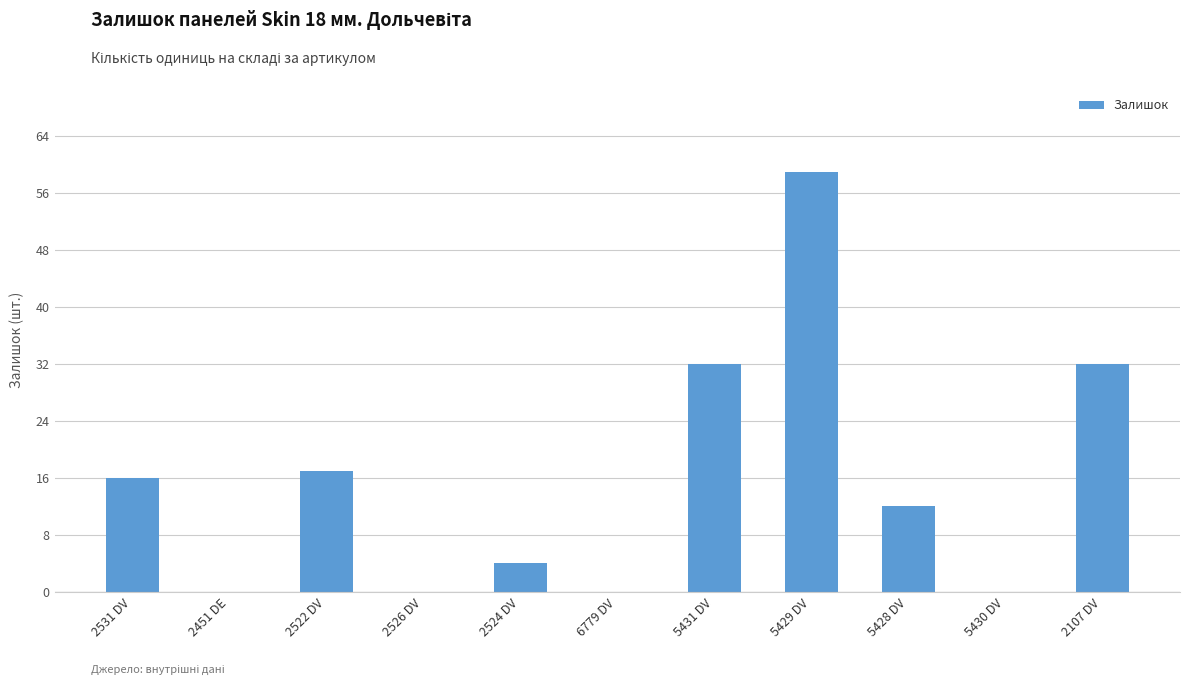

At which label does the data first exceed 12?

2531 DV